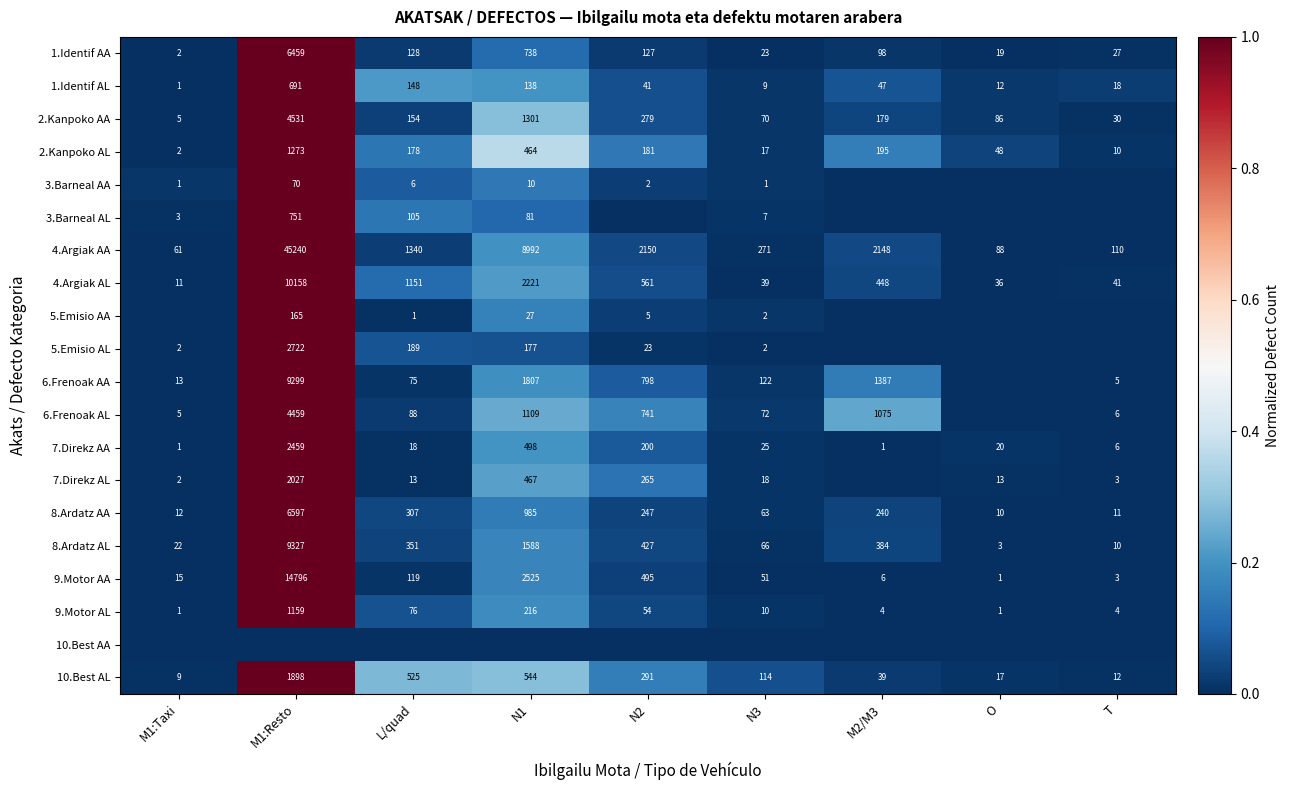

What is the difference between the highest and lowest values at M1:Resto?

1.0